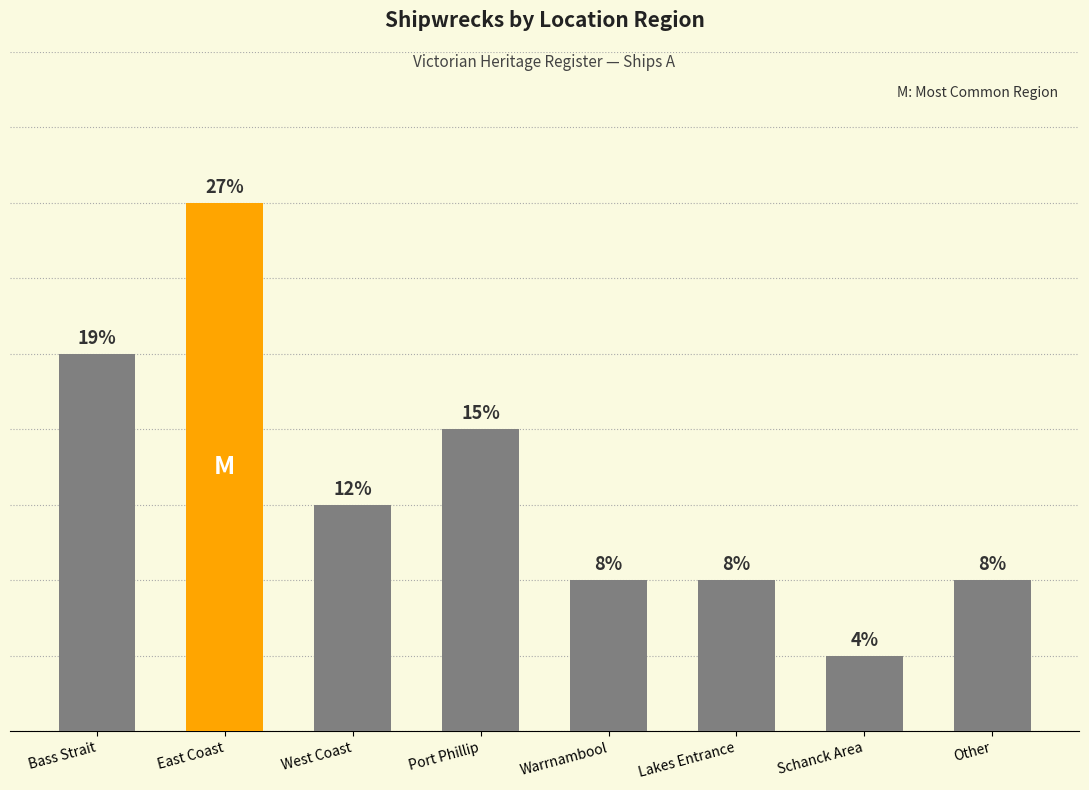

Are the bars horizontal?

No